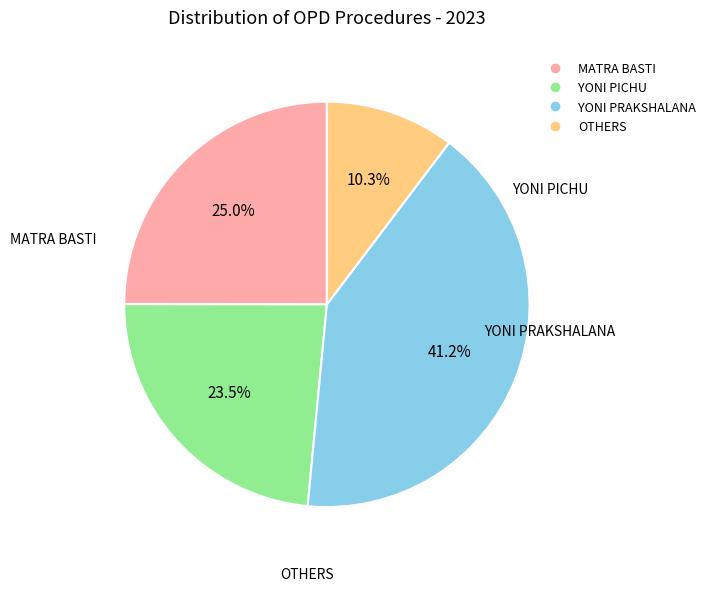

How many slices are in this pie chart?

4